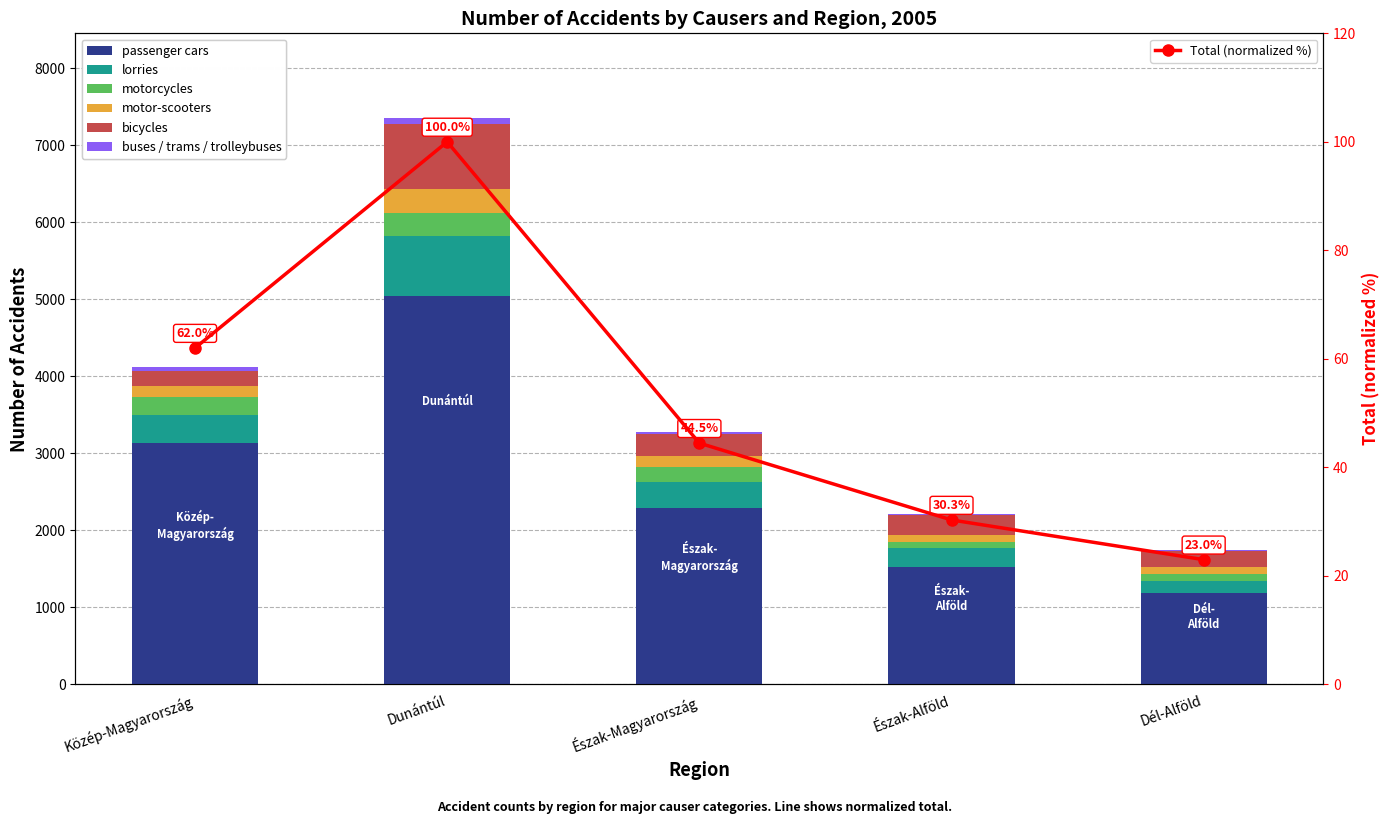

What is the sum of the motor-scooters values at Dunántúl and Közép-Magyarország?

464